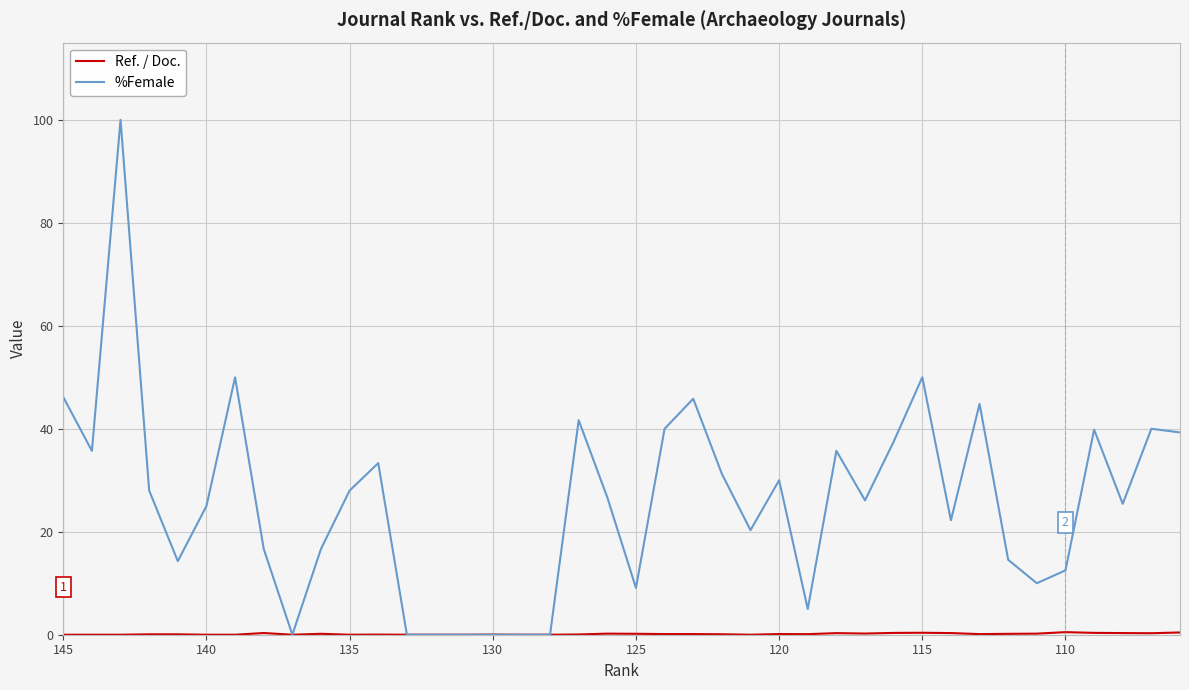

True or false: %Female has a value of 4.6 at 33.

False